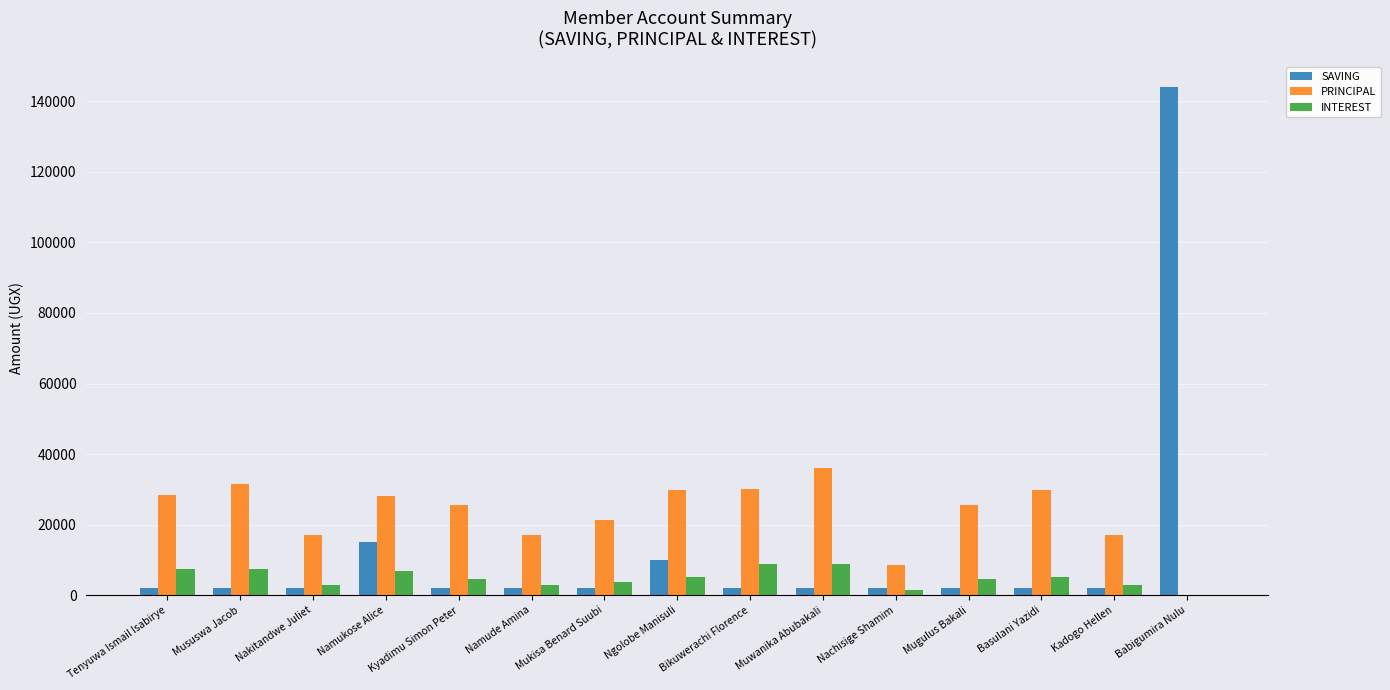

Is it true that SAVING equals 15000 at Namukose Alice?

True